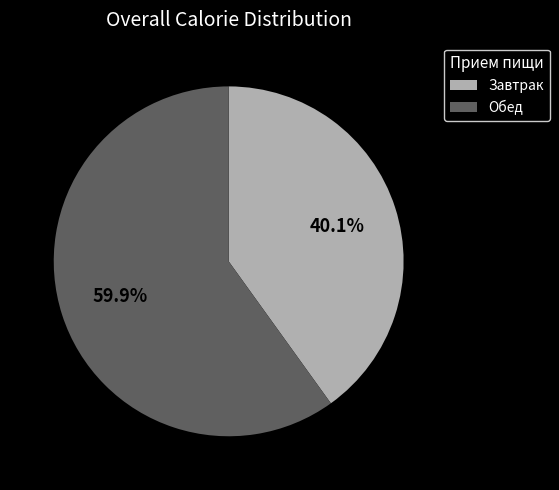

The Обед slice represents 60% of the pie. True or false?

True